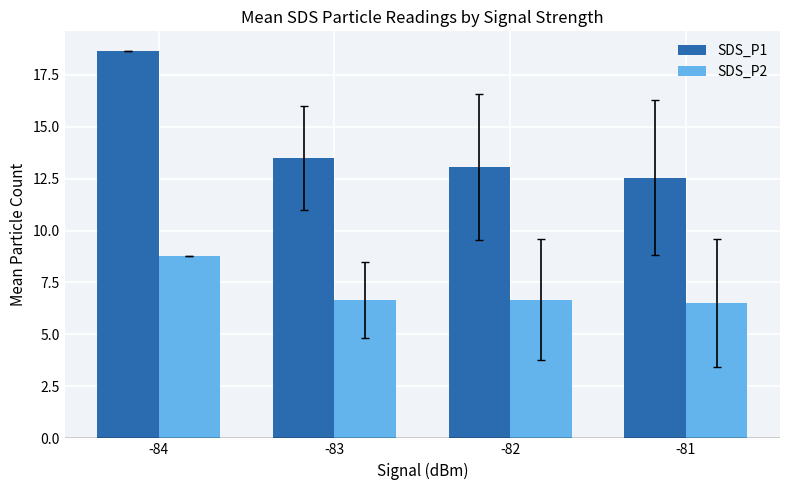

What is the sum of all SDS_P1 values?

57.7